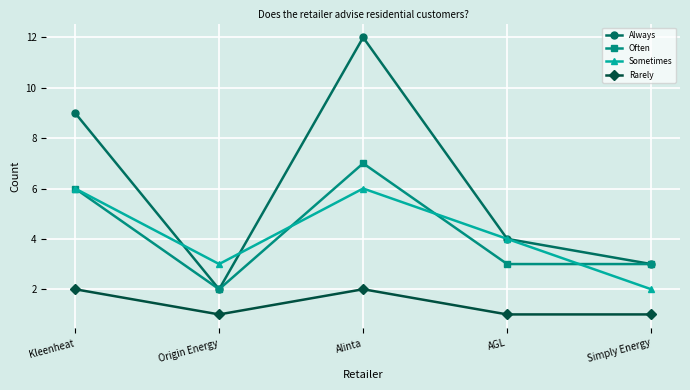

True or false: Sometimes and Often cross at least once.

True